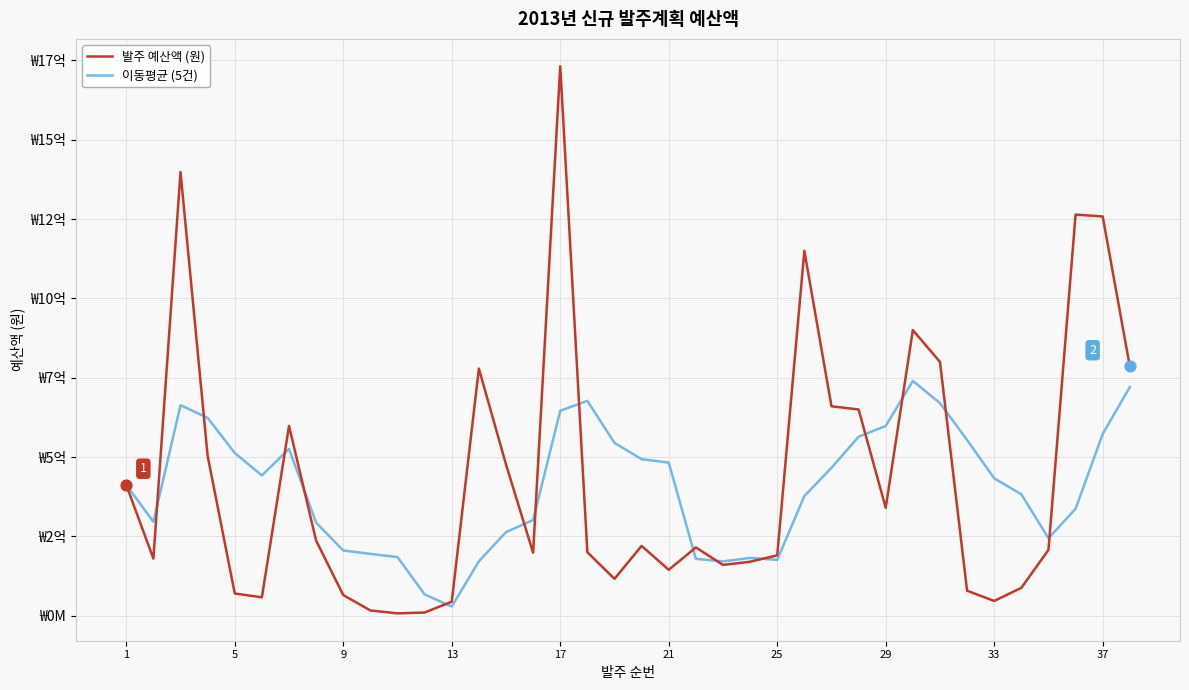

What are all the series names shown in the legend?

발주 예산액 (원), 이동평균 (5건)